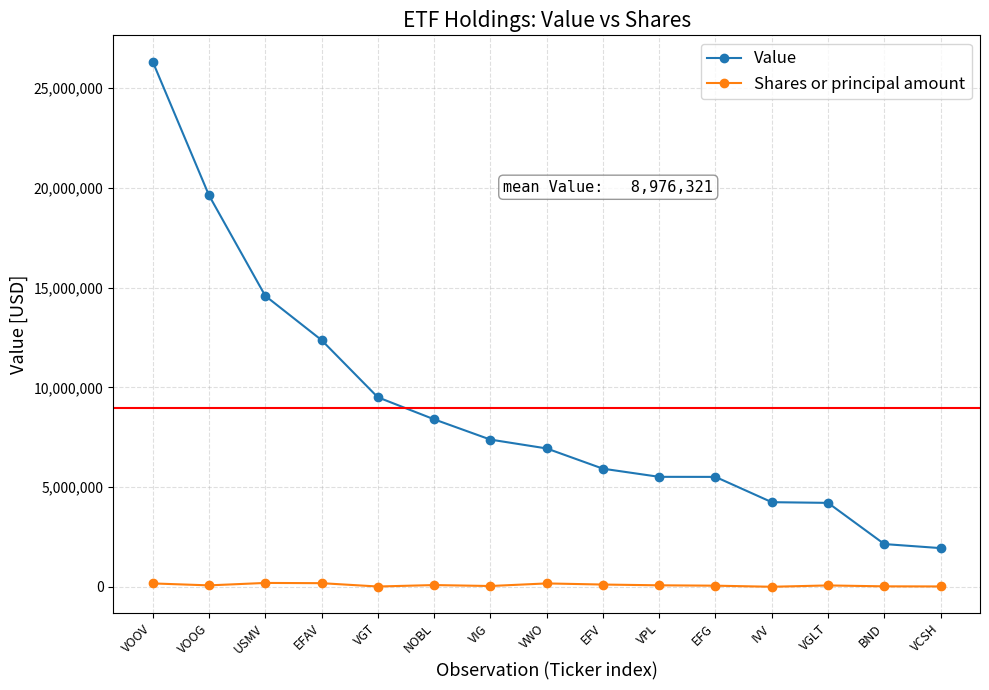

Which series changed the most between VOOG and IVV?

Value